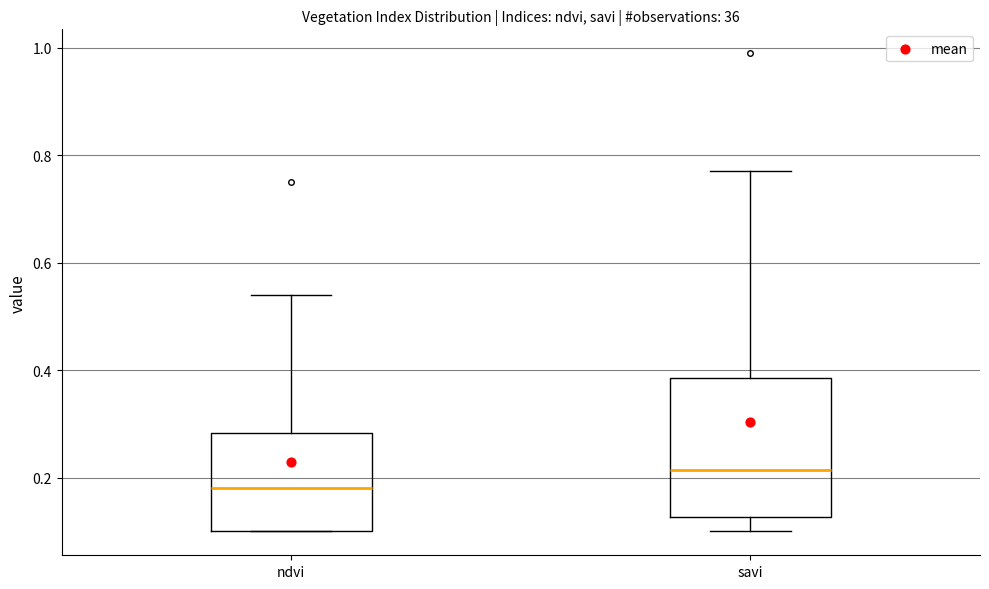

Which box is the tallest, from its lower edge to its upper edge?

savi